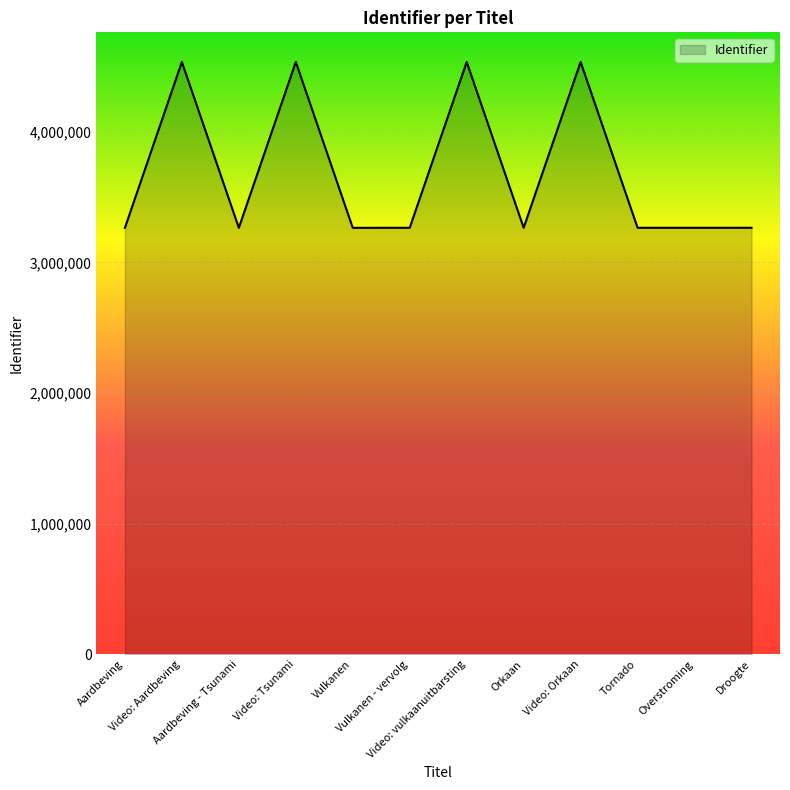

What position from the left is Video: vulkaanuitbarsting?

7